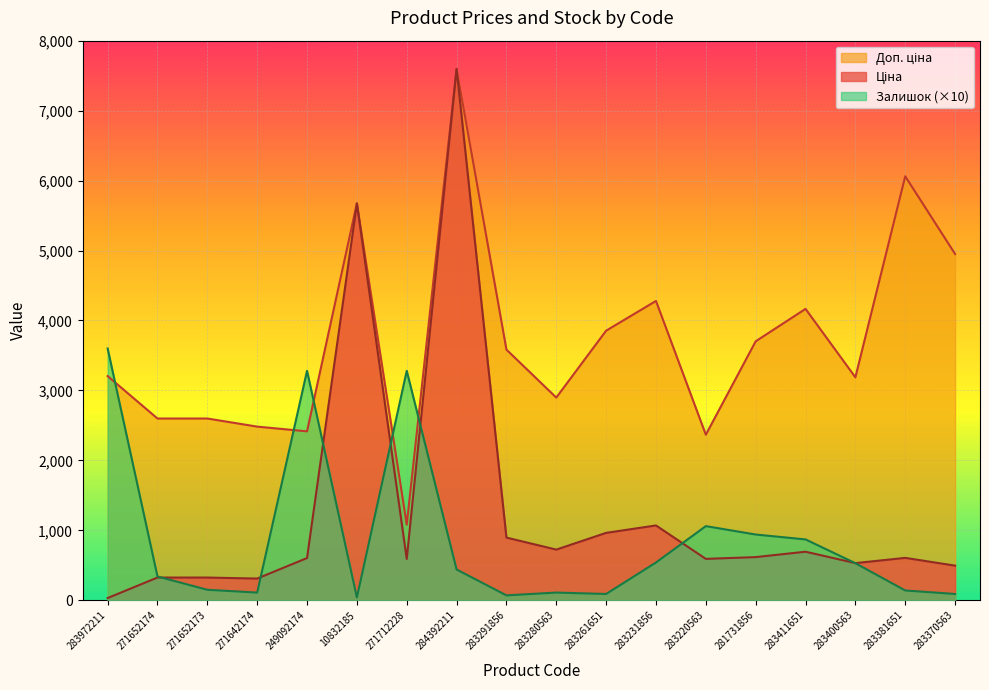

At how many categories does at least one series exceed 914?

18